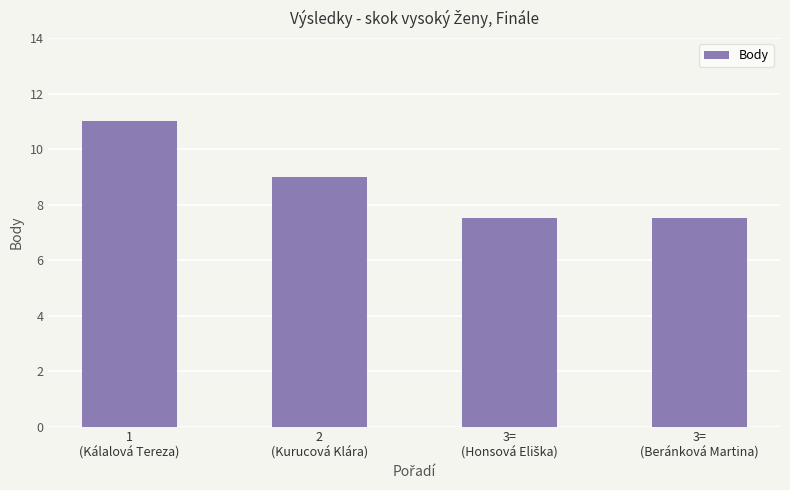

Which has a higher value, 1
(Kálalová Tereza) or 3=
(Beránková Martina)?

1
(Kálalová Tereza)